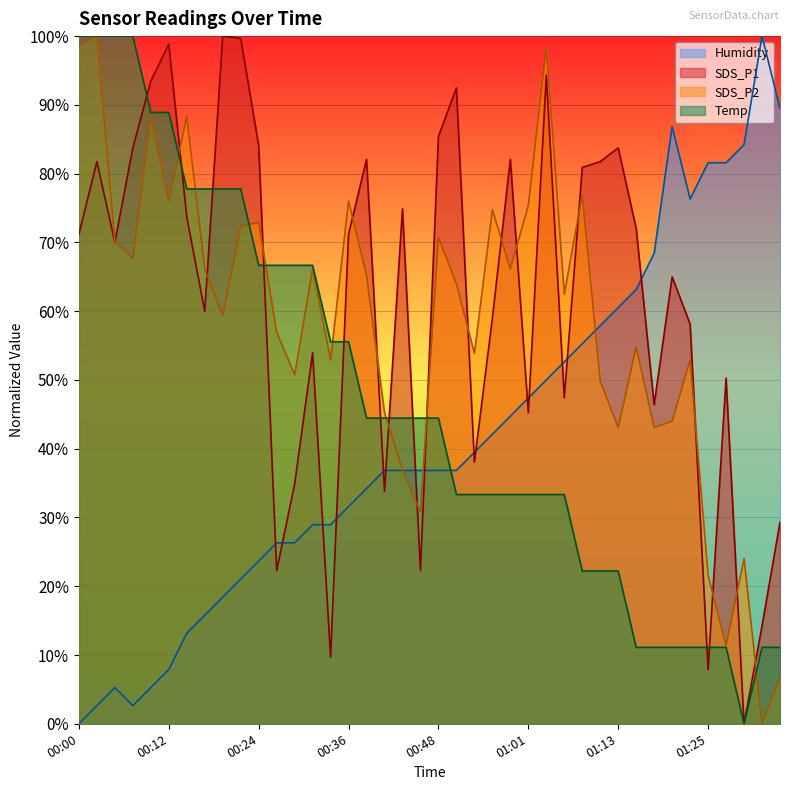

Reading left to right, extract all data points from this chart.

SDS_P1: 71.2	81.7	70.0	83.8	93.5	98.8	73.7	60.0	100.0	99.7	84.1	22.3	34.8	53.9	9.7	71.2	82.1	33.8	74.9	22.3	85.4	92.5	38.0	59.0	82.1	45.2	94.3	47.4	80.9	81.7	83.8	72.0	46.4	65.0	58.1	7.9	50.3	0.0	14.2	29.3
SDS_P2: 98.5	100.0	70.2	67.7	88.3	76.0	88.3	66.2	59.4	72.3	72.9	56.9	50.8	66.2	52.9	76.0	65.2	45.2	36.9	30.8	70.8	64.0	53.8	74.8	66.2	75.4	98.5	62.5	76.9	49.8	43.1	54.8	43.1	44.0	52.9	21.5	11.4	24.0	0.0	6.8
Humidity: 0.0	2.6	5.3	2.6	5.3	7.9	13.2	15.8	18.4	21.1	23.7	26.3	26.3	28.9	28.9	31.6	34.2	36.8	36.8	36.8	36.8	36.8	39.5	42.1	44.7	47.4	50.0	52.6	55.3	57.9	60.5	63.2	68.4	86.8	76.3	81.6	81.6	84.2	100.0	89.5
Temp: 100.0	100.0	100.0	100.0	88.9	88.9	77.8	77.8	77.8	77.8	66.7	66.7	66.7	66.7	55.6	55.6	44.4	44.4	44.4	44.4	44.4	33.3	33.3	33.3	33.3	33.3	33.3	33.3	22.2	22.2	22.2	11.1	11.1	11.1	11.1	11.1	11.1	0.0	11.1	11.1